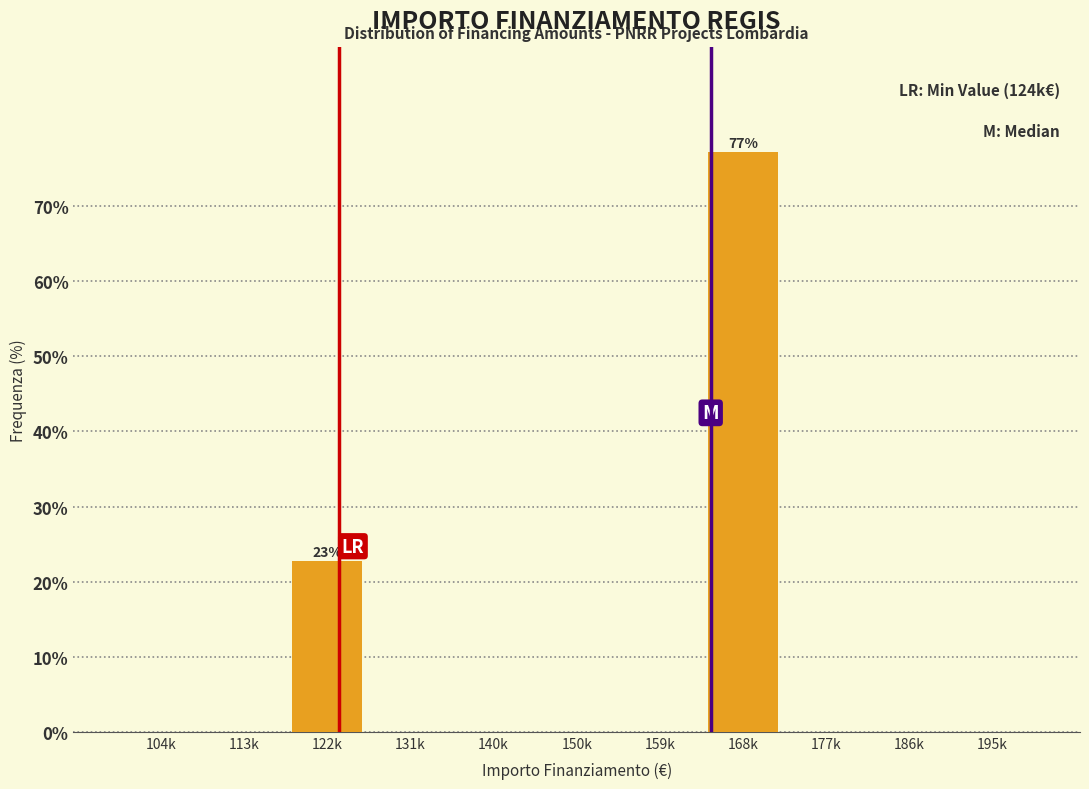

Reading left to right, what are all the values shown in this chart?

104k=0.0	113k=0.0	122k=22.8	131k=0.0	140k=0.0	150k=0.0	159k=0.0	168k=77.2	177k=0.0	186k=0.0	195k=0.0